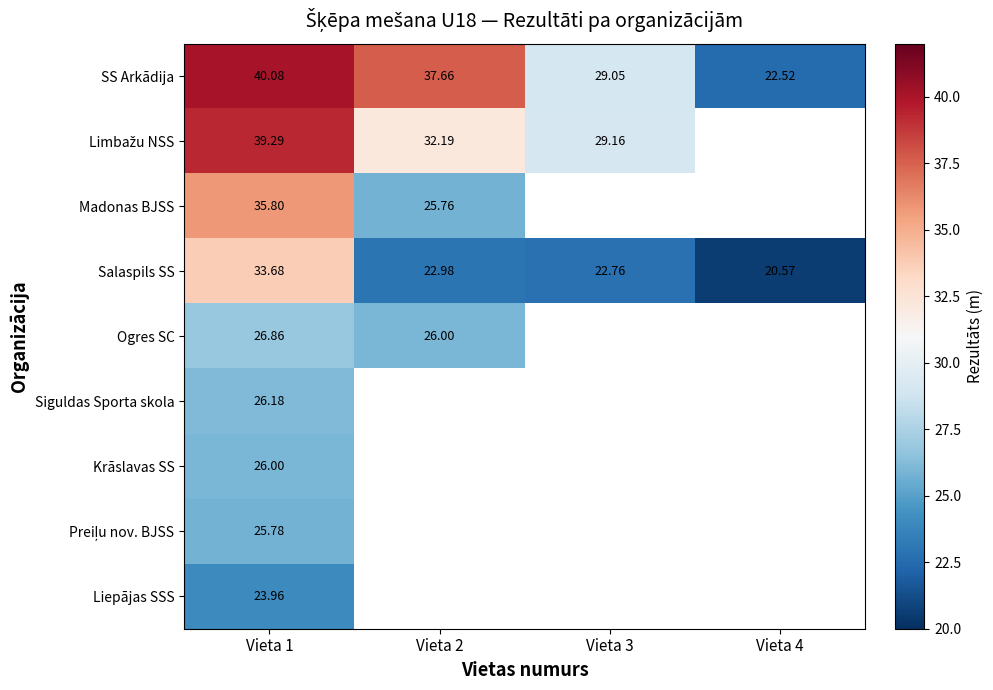

What is the greatest value displayed?

40.1